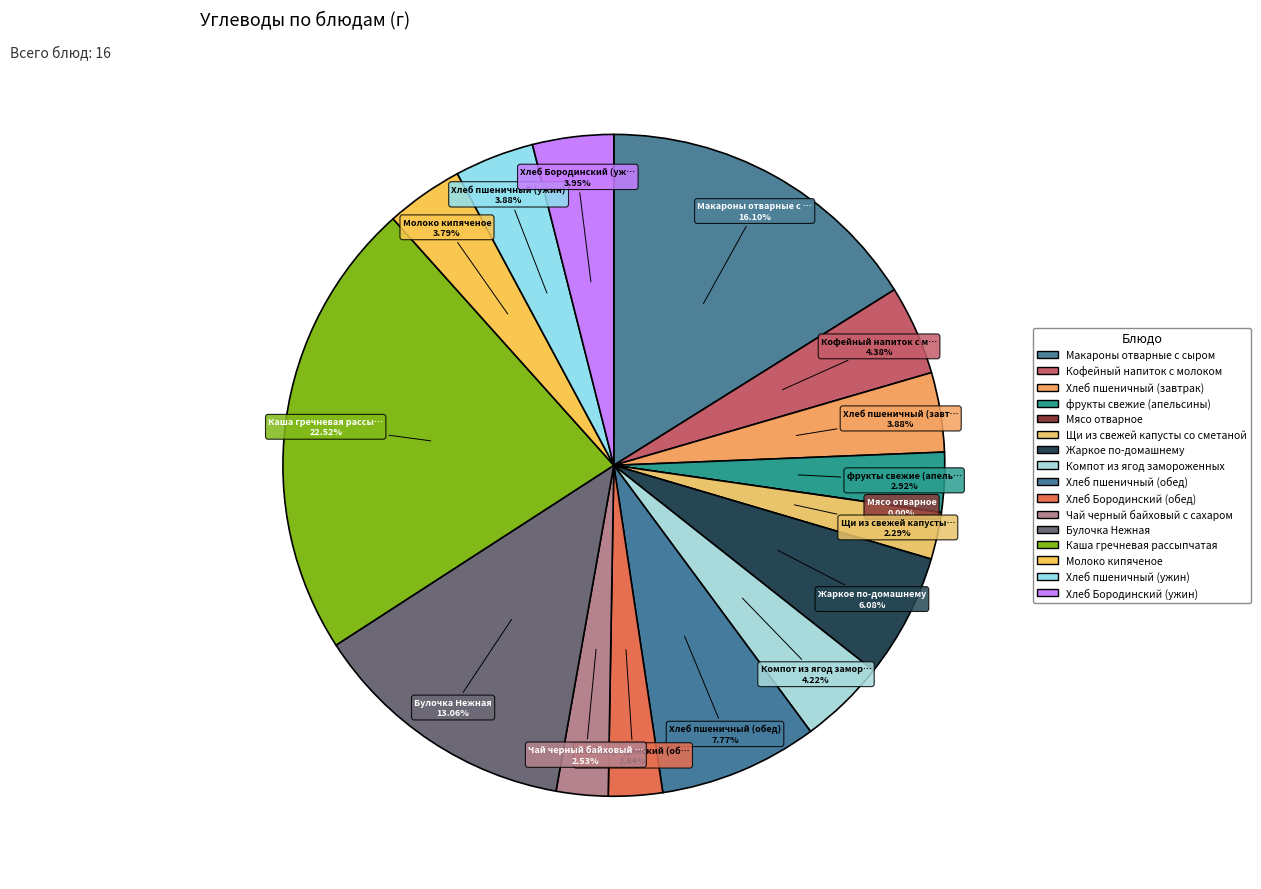

Rank the categories by value from lowest to highest.

Мясо отварное, Щи из свежей капусты со сметаной, Чай черный байховый с сахаром, Хлеб Бородинский (обед), фрукты свежие (апельсины), Молоко кипяченое, Хлеб пшеничный (завтрак), Хлеб пшеничный (ужин), Хлеб Бородинский (ужин), Компот из ягод замороженных, Кофейный напиток с молоком, Жаркое по-домашнему, Хлеб пшеничный (обед), Булочка Нежная, Макароны отварные с сыром, Каша гречневая рассыпчатая